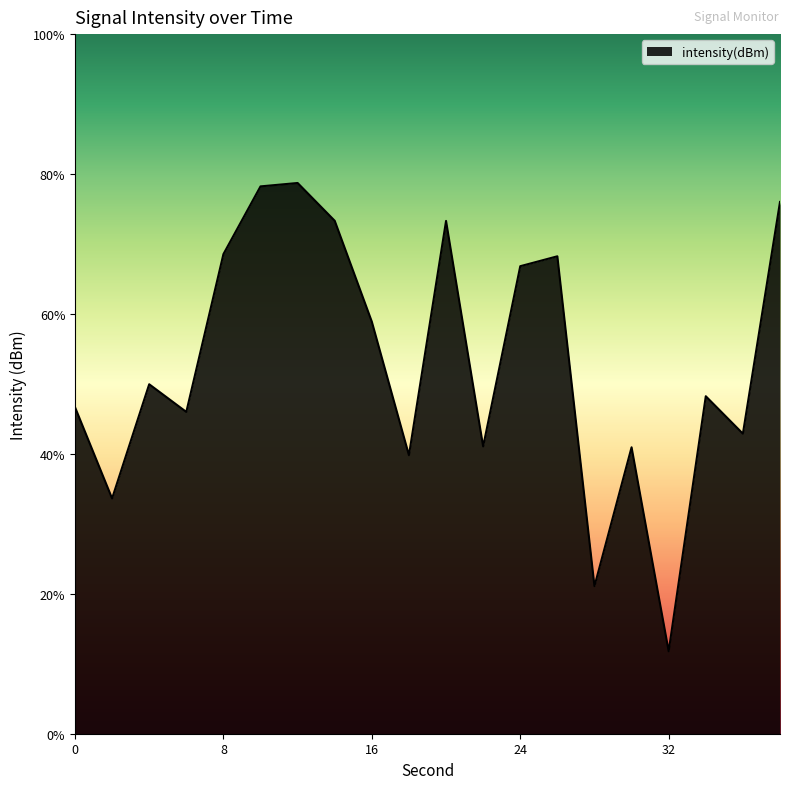

Rank the categories by value from highest to lowest.

12, 10, 38, 14, 20, 8, 26, 24, 16, 4, 34, 0, 6, 36, 22, 30, 18, 2, 28, 32